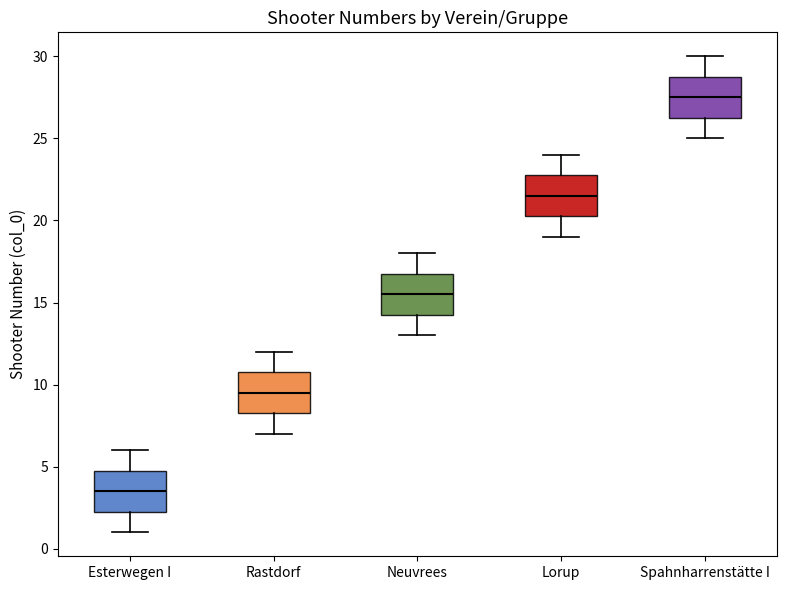

Reading left to right, transcribe this box plot: for each box, give where its median line is, the range the box spans, and where its two whiskers end, as read against the y-axis. The values are not printed on the chart, so give them approximately, as read against the axis.

Esterwegen I: median 3.5, box 2.5 to 5.0, whiskers 1.0 to 6.0
Rastdorf: median 9.5, box 8.5 to 11.0, whiskers 7.0 to 12.0
Neuvrees: median 15.5, box 14.5 to 17.0, whiskers 13.0 to 18.0
Lorup: median 21.5, box 20.5 to 23.0, whiskers 19.0 to 24.0
Spahnharrenstätte I: median 27.5, box 26.5 to 29.0, whiskers 25.0 to 30.0